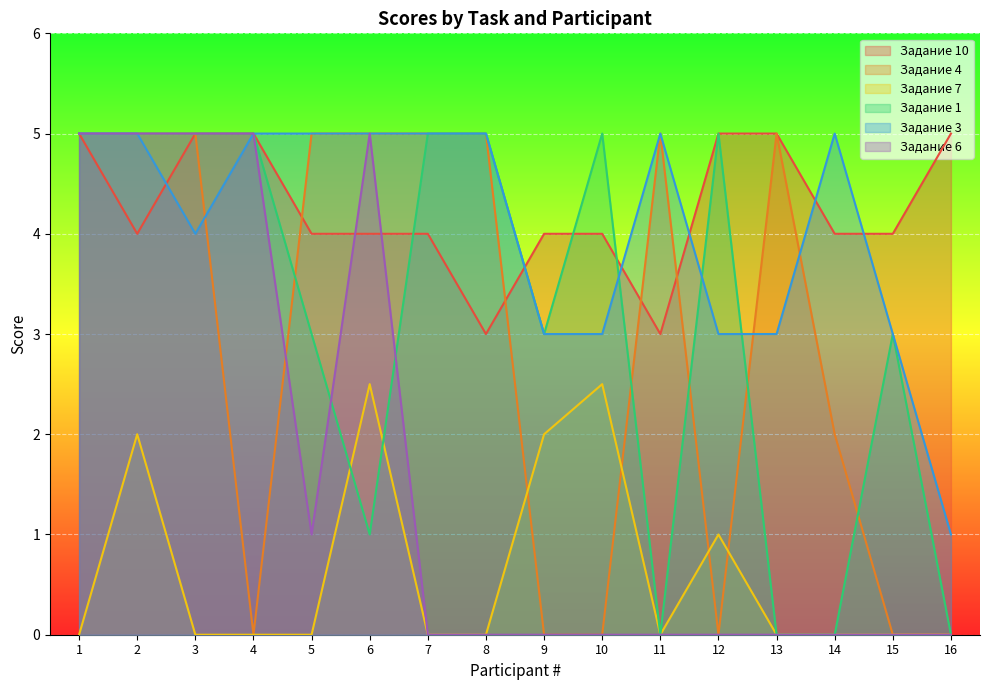

Which category has the lowest value across all series?

4